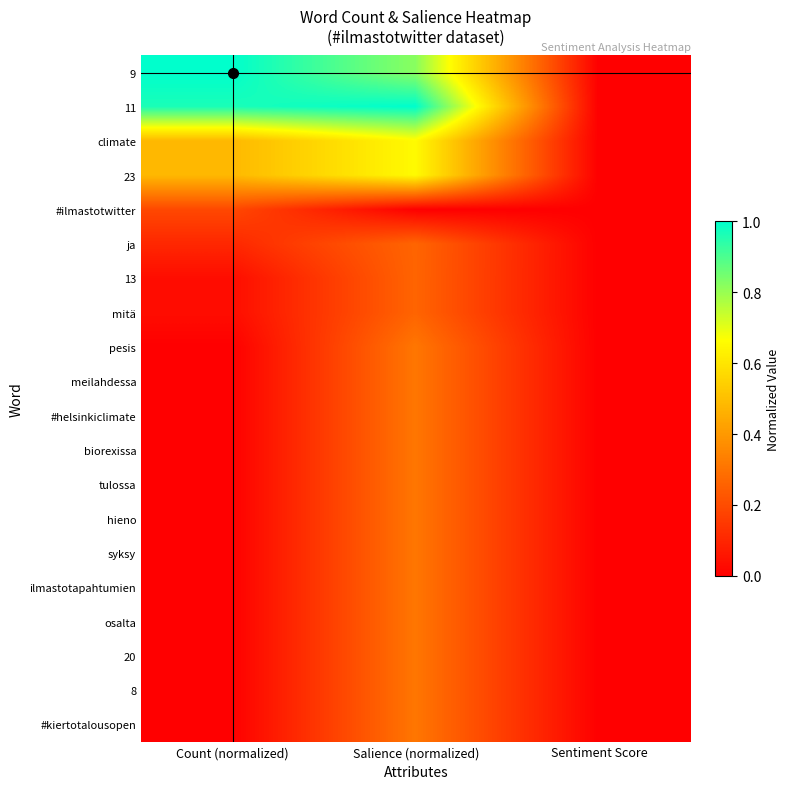

At which category is the sum across all series the highest?

Salience (normalized)